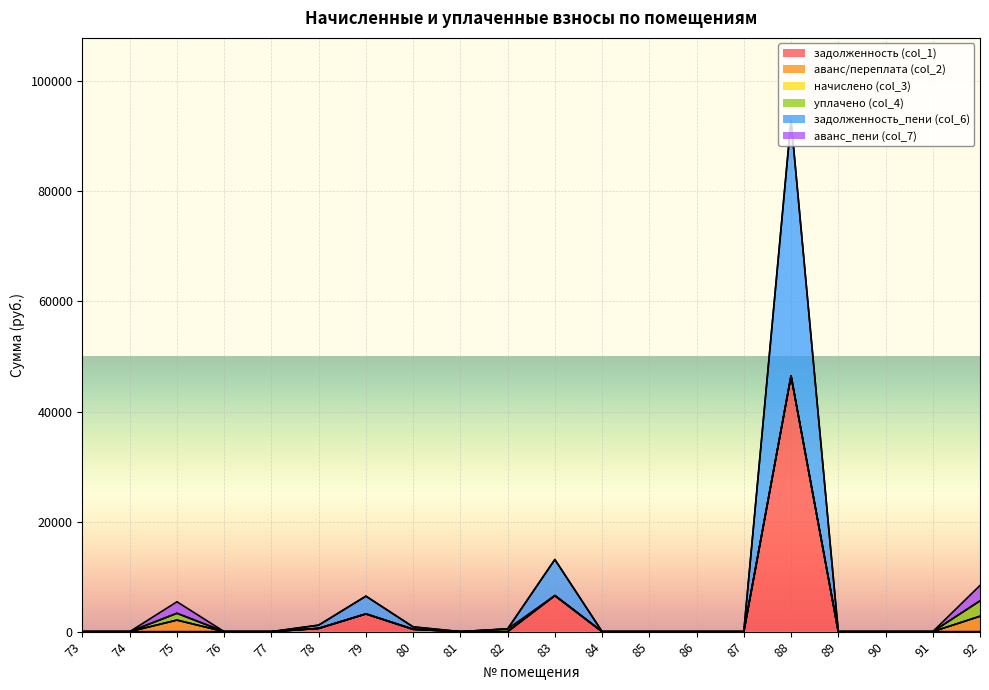

True or false: начислено (col_3) has a value of 0.0 at 73.

True